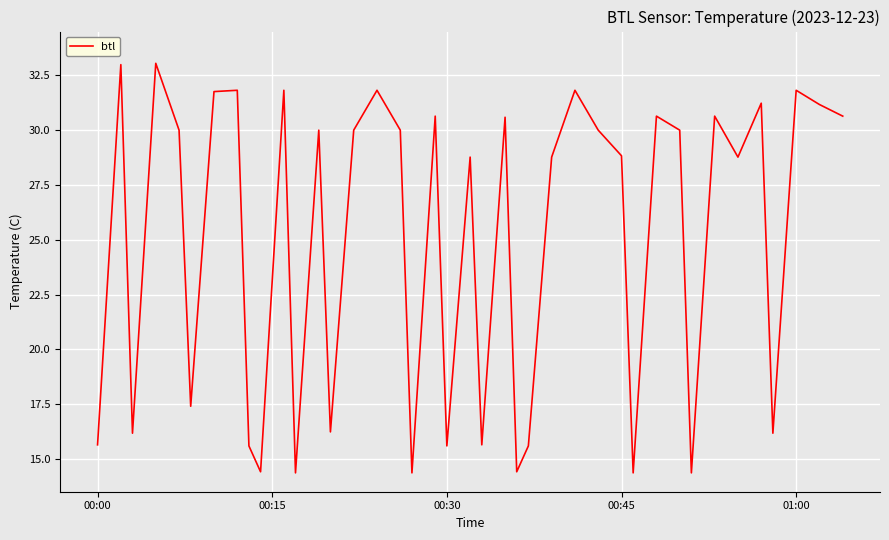

How many values are below 30?

19